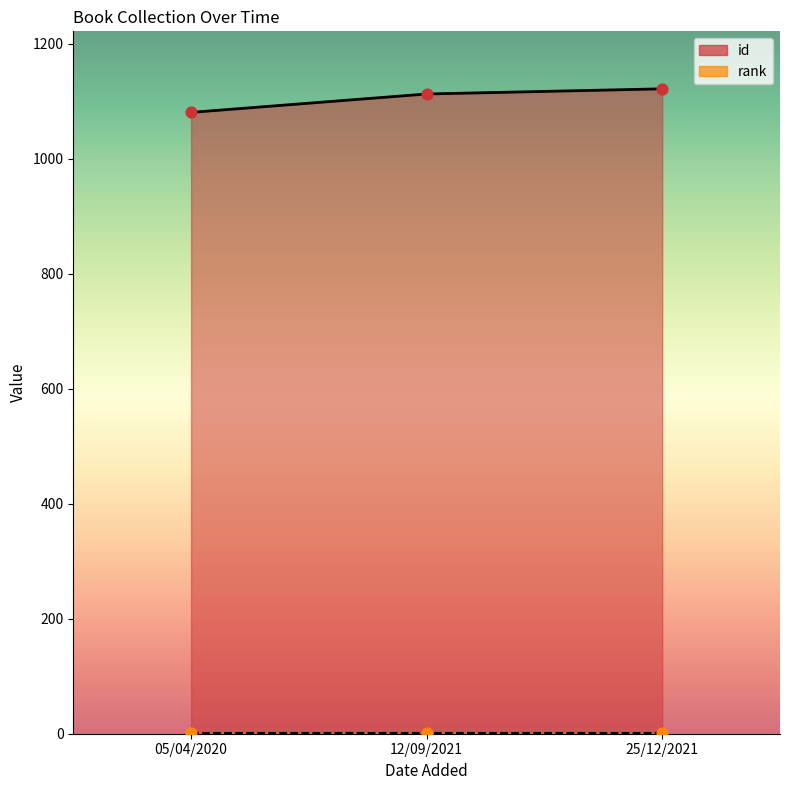

Which series has the largest total across all categories?

id